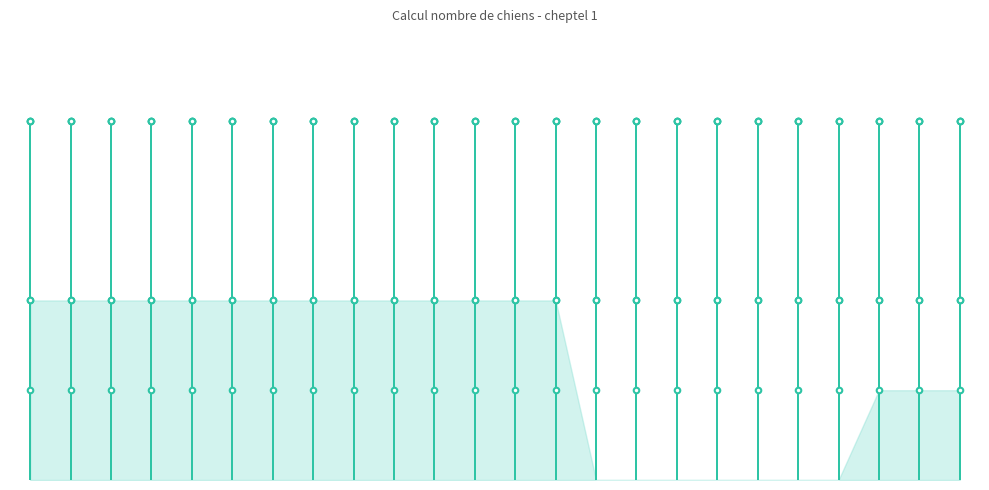

Does the chart have visible grid lines?

No